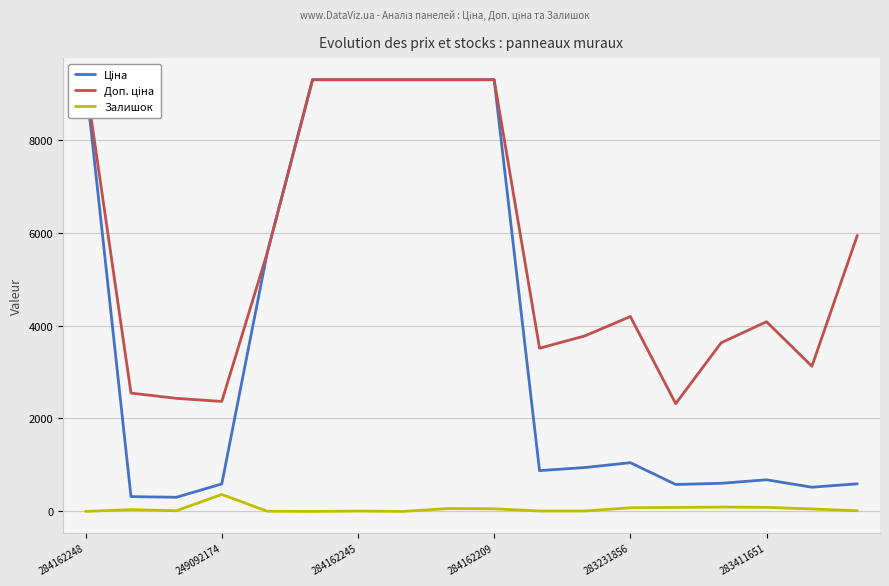

At which category is the sum across all series the highest?

8